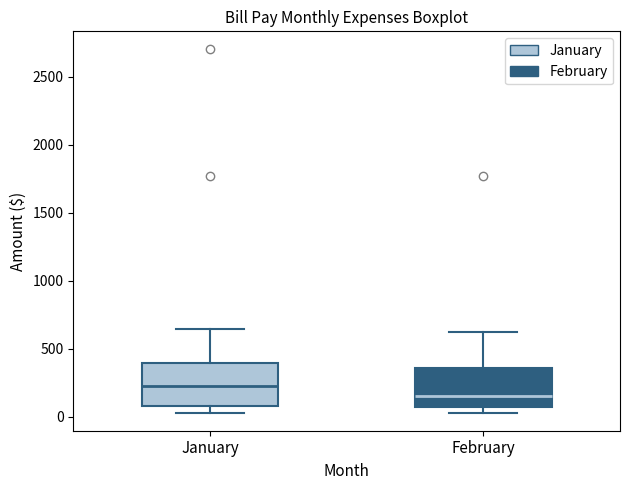

Which box's median line is the highest?

January